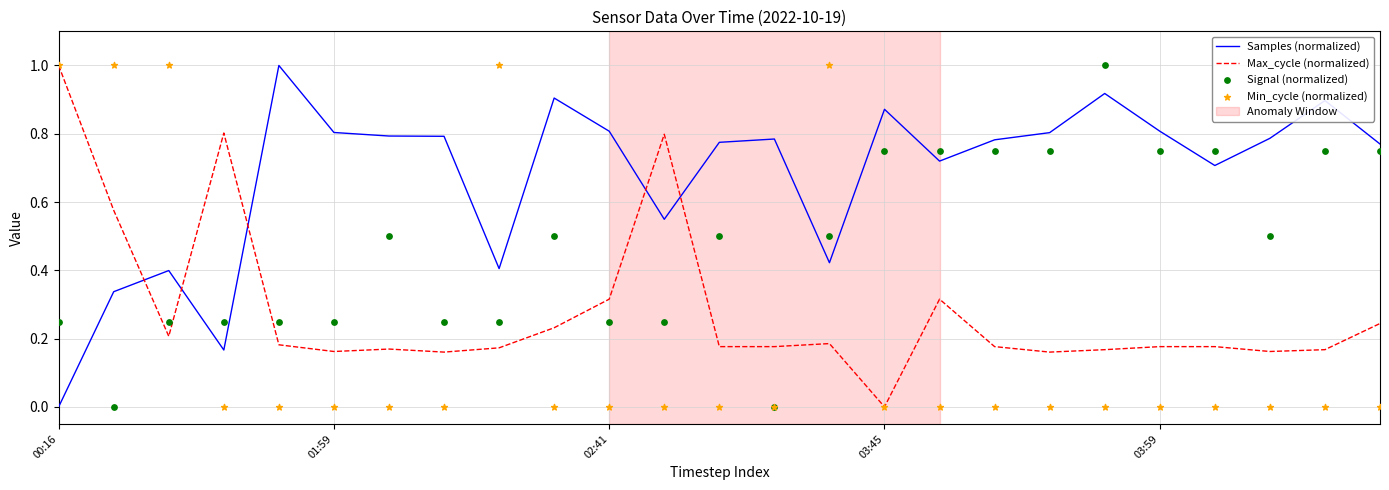

At how many categories does at least one series exceed 0?

25